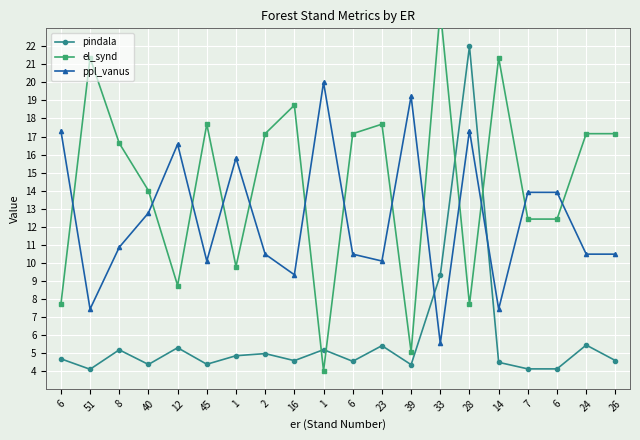

Rank the categories by ppl_vanus value from highest to lowest.

1, 39, 6, 28, 12, 1, 7, 6, 40, 8, 2, 6, 24, 26, 45, 23, 16, 51, 14, 33